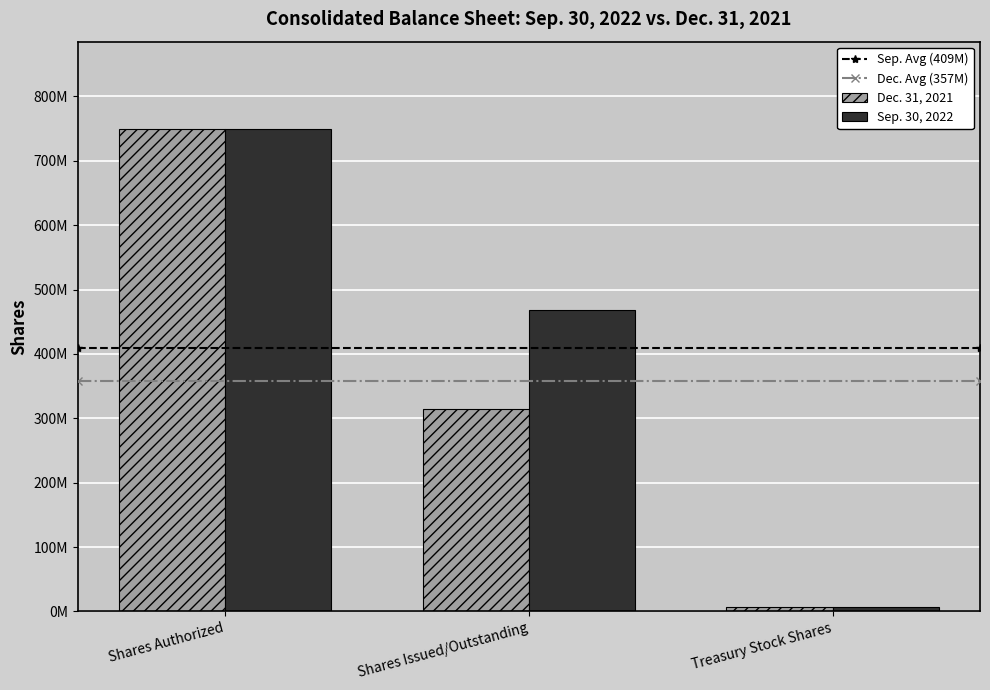

Does the chart contain stacked bars?

No